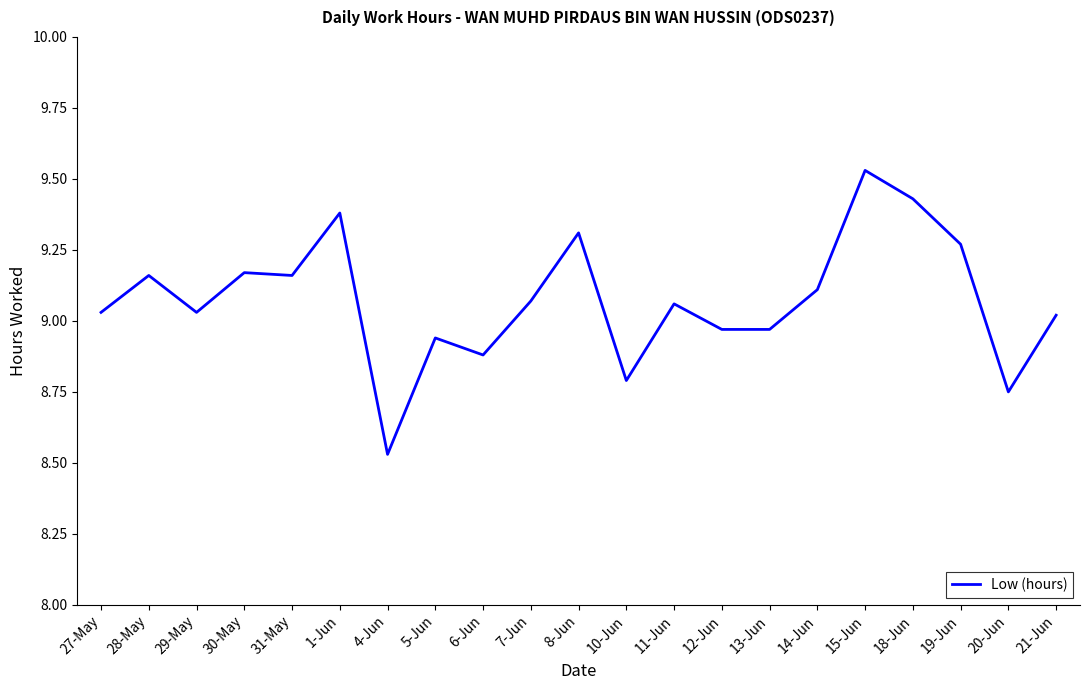

The value at 14-Jun is 12.4. True or false?

False